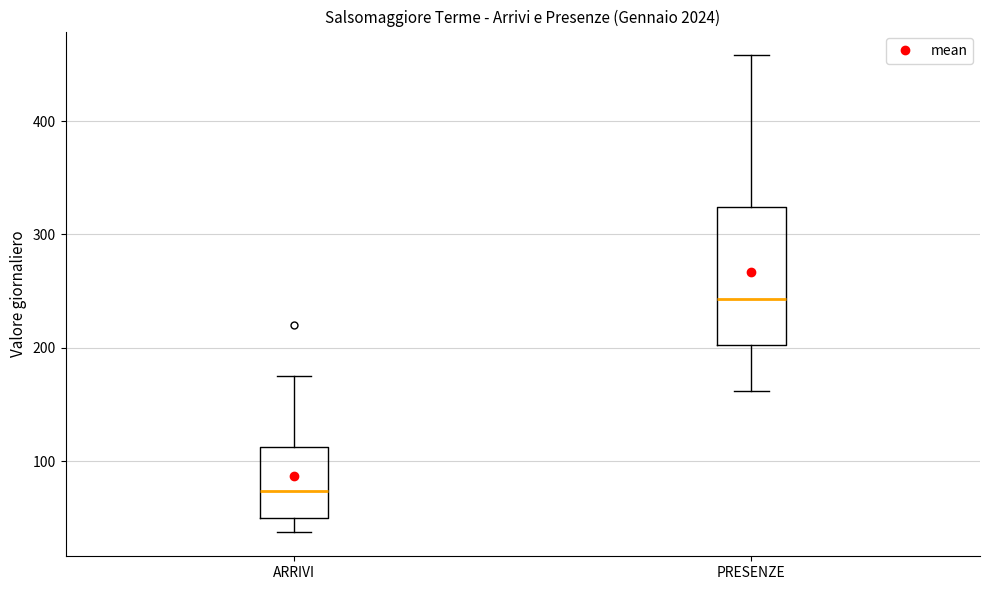

Comparing the boxes themselves (not the whiskers), which one is the tallest?

PRESENZE